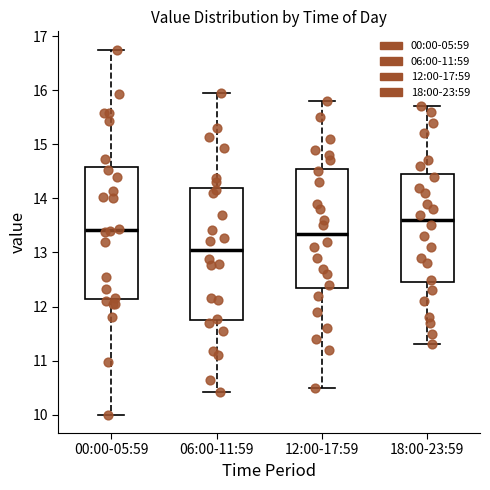

Reading left to right, read every box against the y-axis: the position of its median line, the range the box covers, and the ends of its whiskers. The values are not printed on the chart, so give them approximately, as read against the axis.

00:00-05:59: median 13.4, box 12.1 to 14.6, whiskers 10.0 to 16.8
06:00-11:59: median 13.1, box 11.8 to 14.2, whiskers 10.4 to 16.0
12:00-17:59: median 13.4, box 12.4 to 14.6, whiskers 10.5 to 15.8
18:00-23:59: median 13.6, box 12.5 to 14.5, whiskers 11.3 to 15.7